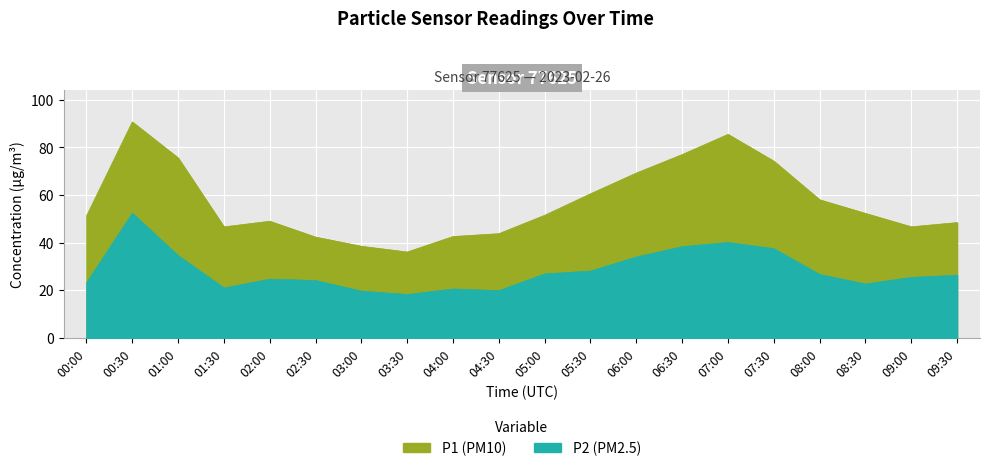

Read the P1 value at 07:00.

85.4